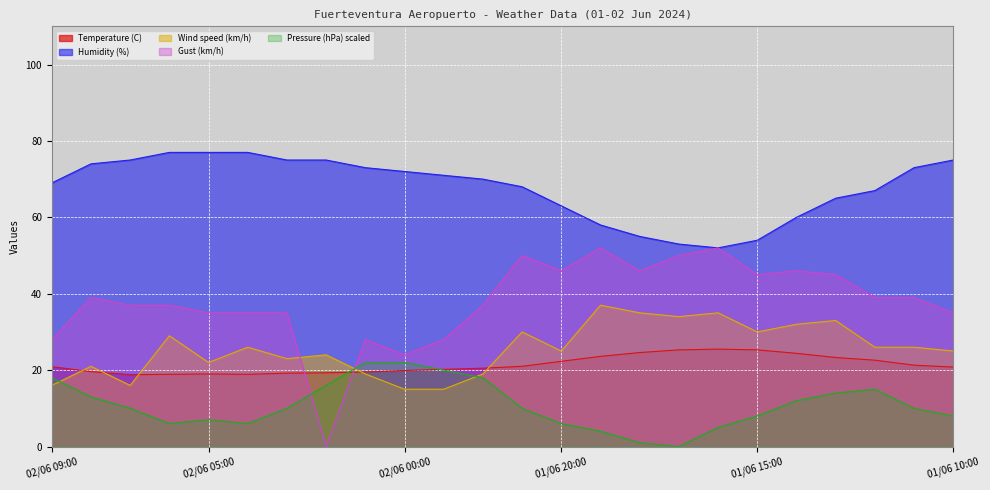

How many series are shown in this chart?

5